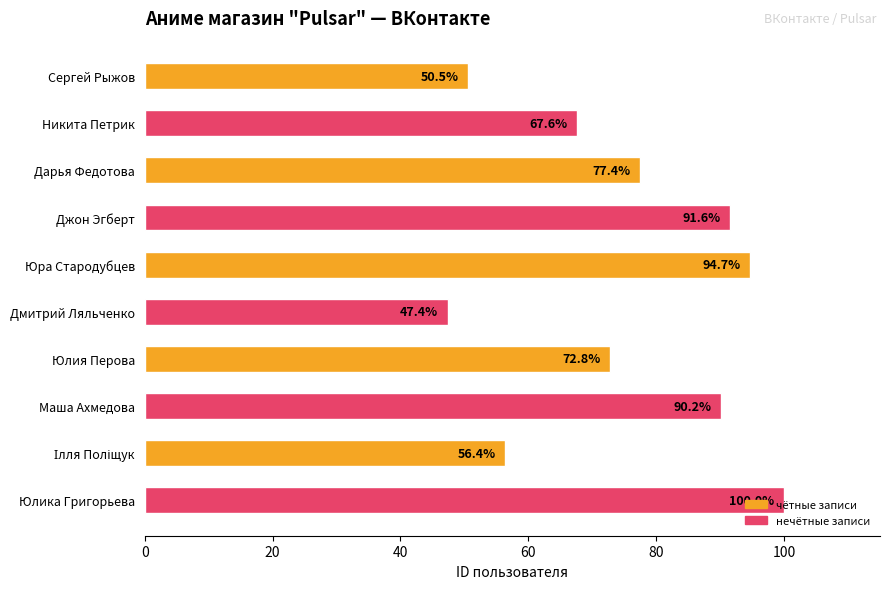

Is it true that the value at Дарья Федотова is 77.4?

True